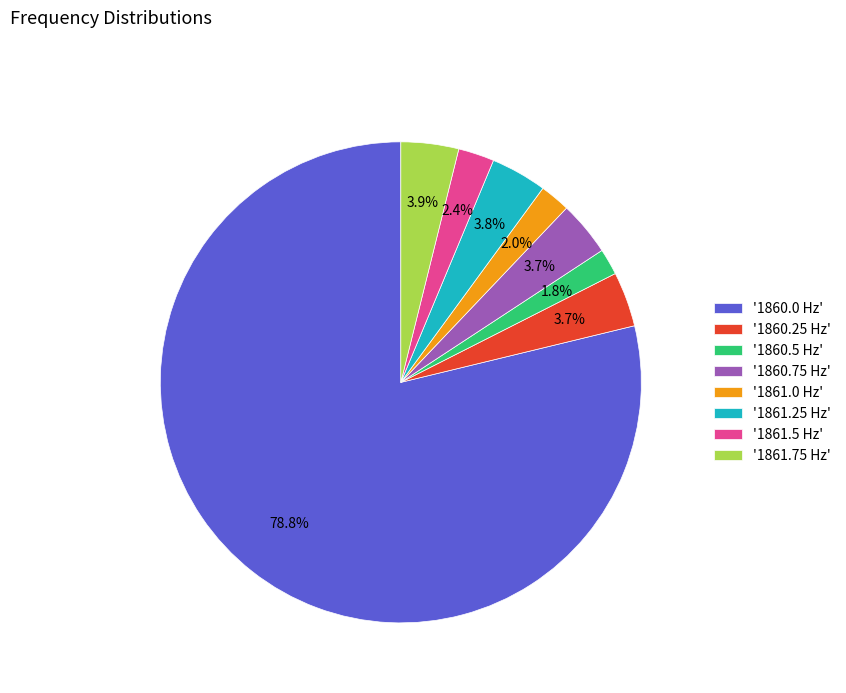

Which has a higher value, '1860.75 Hz' or '1861.0 Hz'?

'1860.75 Hz'